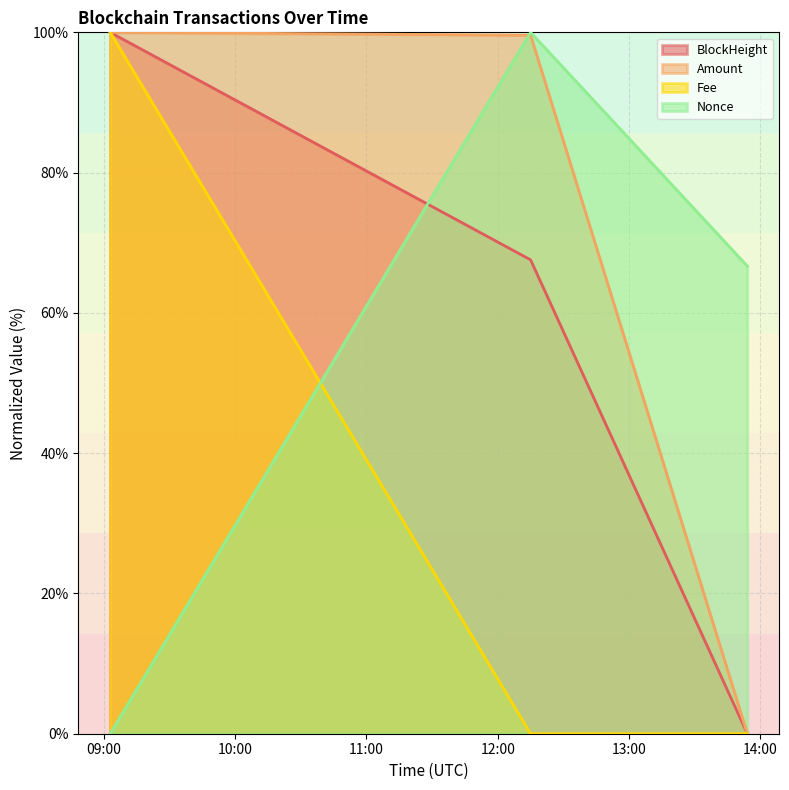

What is the maximum value for BlockHeight?

100.0